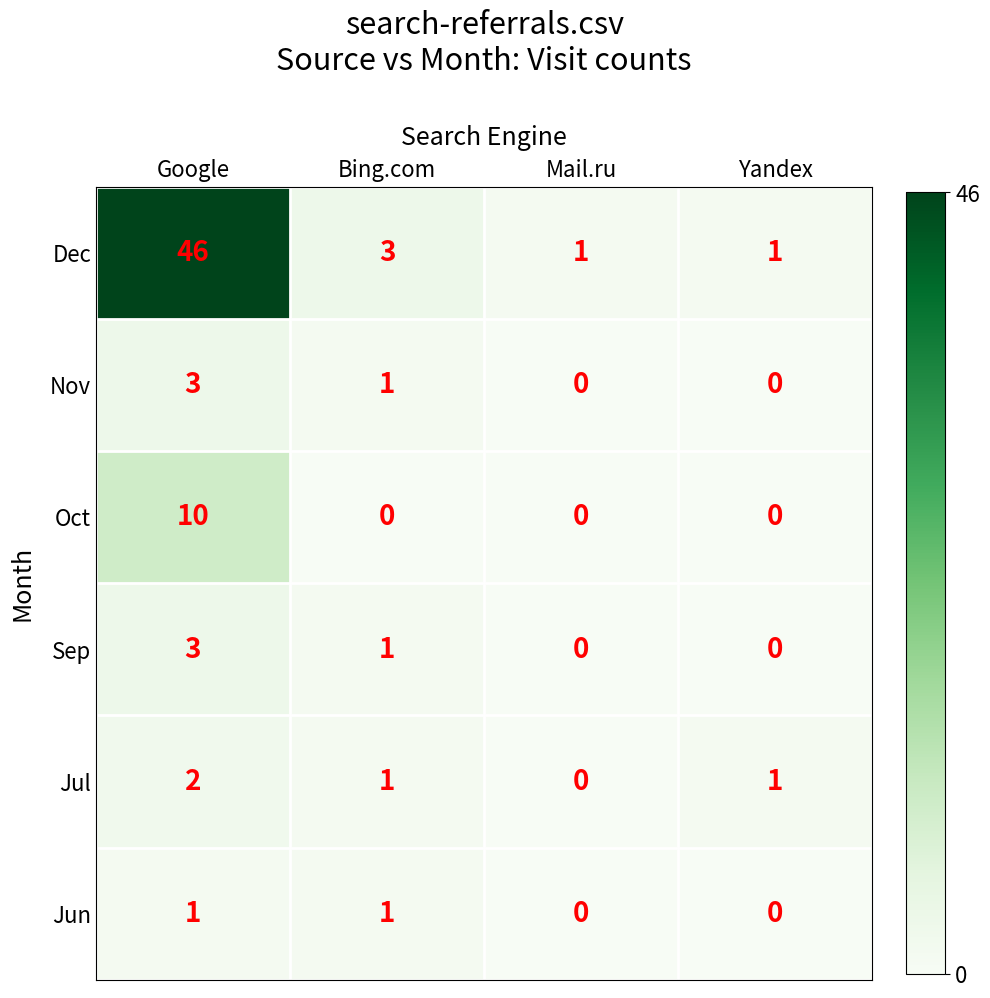

What is the total value across all series at Bing.com?

7